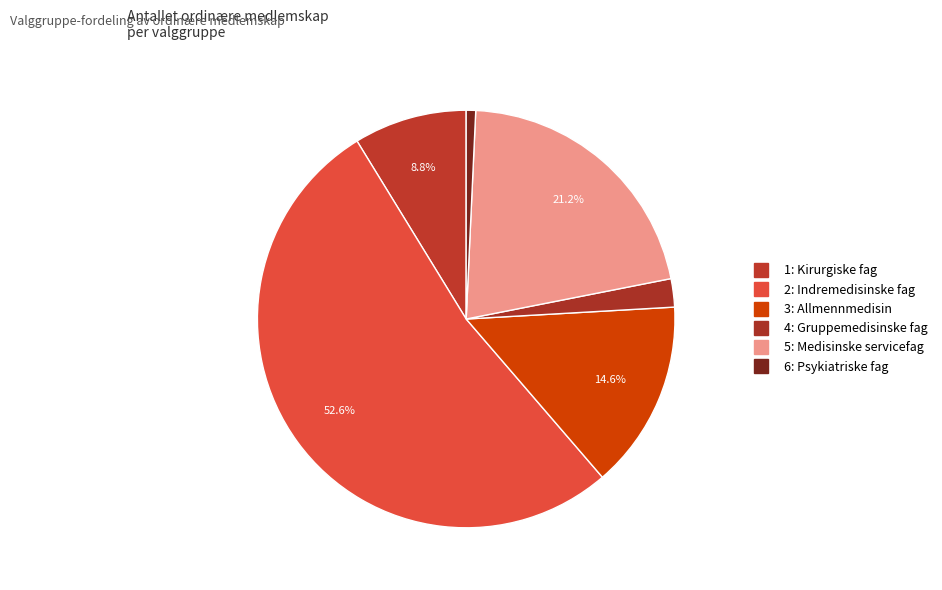

What percentage is NOT represented by 5: Medisinske servicefag?

78.8%